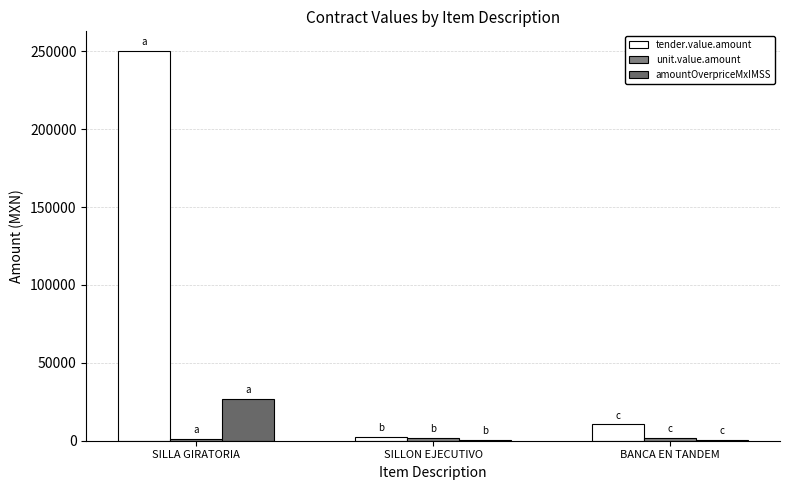

What is the total value across all series at BANCA EN TANDEM?

12621.6